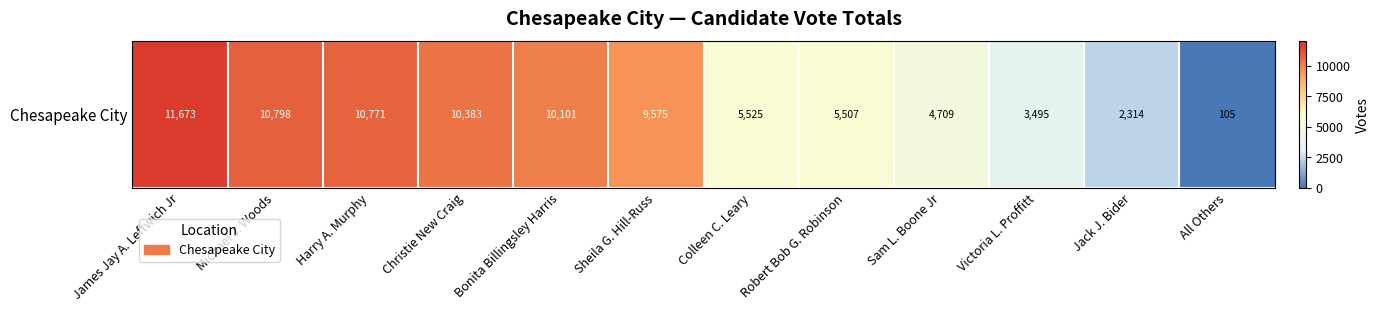

True or false: the data shows 10798 at Michael J. Woods.

True